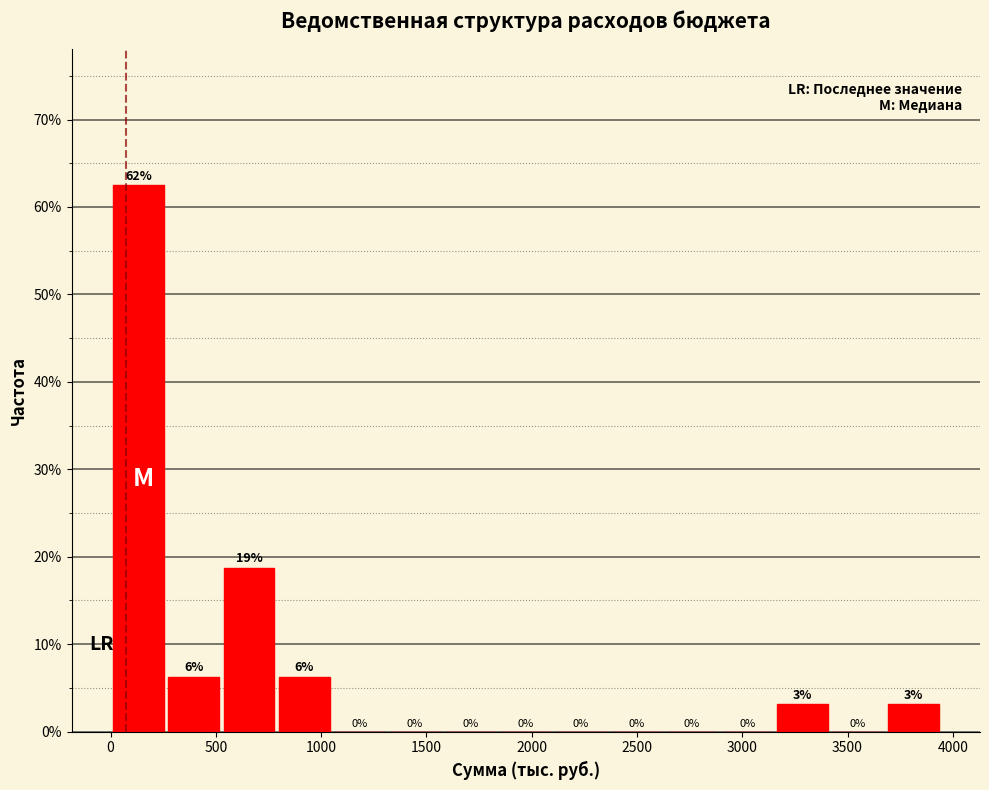

Which range on the x-axis has the tallest bar?

0 to 250